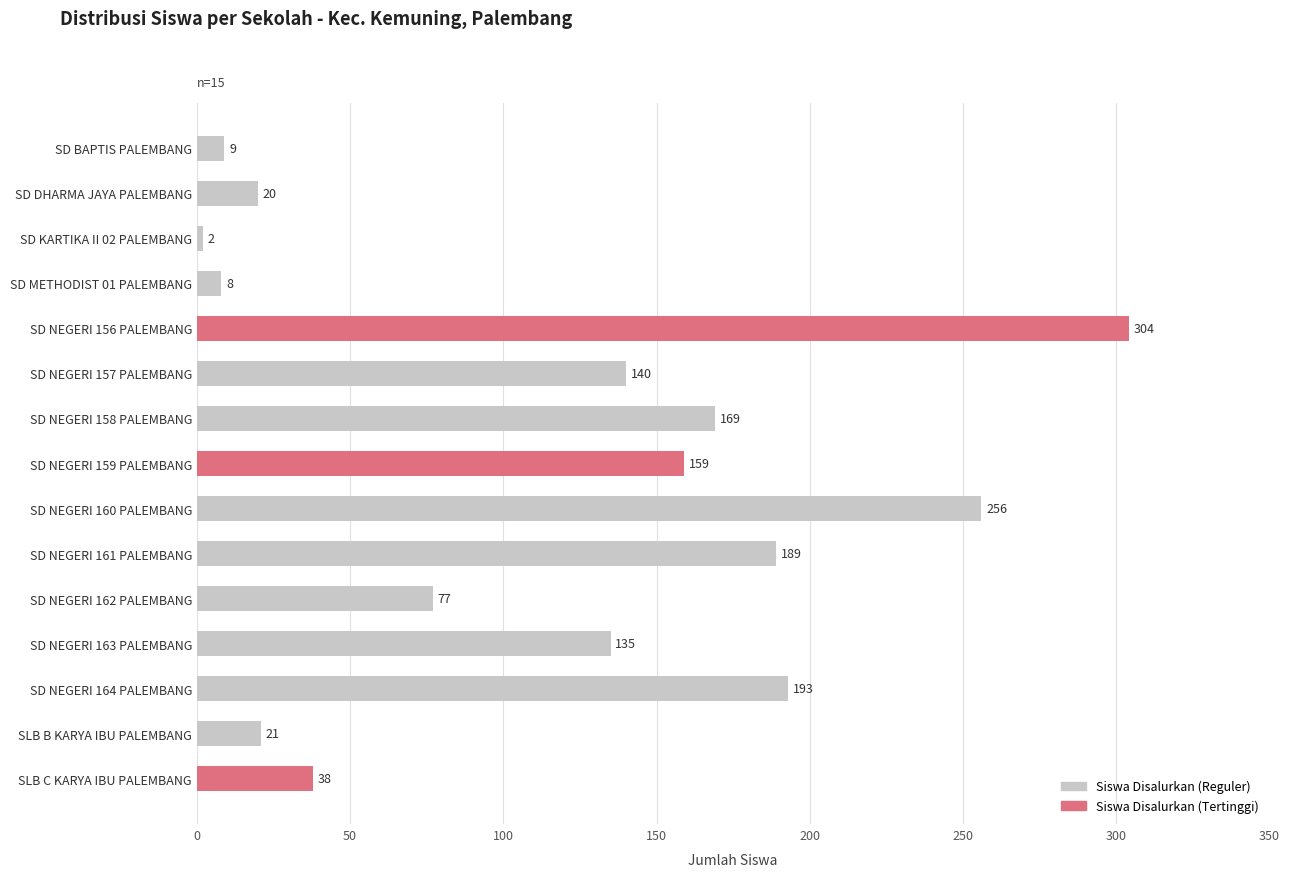

List the labels in order of value, largest first.

SD NEGERI 156 PALEMBANG, SD NEGERI 160 PALEMBANG, SD NEGERI 164 PALEMBANG, SD NEGERI 161 PALEMBANG, SD NEGERI 158 PALEMBANG, SD NEGERI 159 PALEMBANG, SD NEGERI 157 PALEMBANG, SD NEGERI 163 PALEMBANG, SD NEGERI 162 PALEMBANG, SLB C KARYA IBU PALEMBANG, SLB B KARYA IBU PALEMBANG, SD DHARMA JAYA PALEMBANG, SD BAPTIS PALEMBANG, SD METHODIST 01 PALEMBANG, SD KARTIKA II 02 PALEMBANG